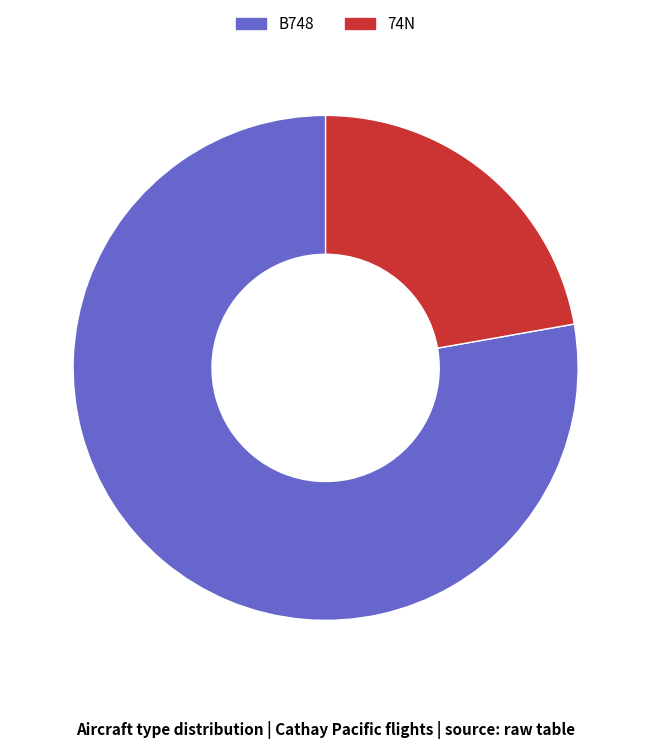

How many slices are in this pie chart?

2